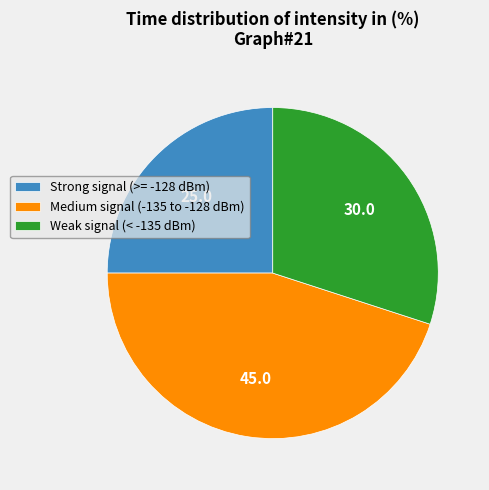

Is it true that Medium signal (-135 to -128 dBm) is 45% of the pie?

True